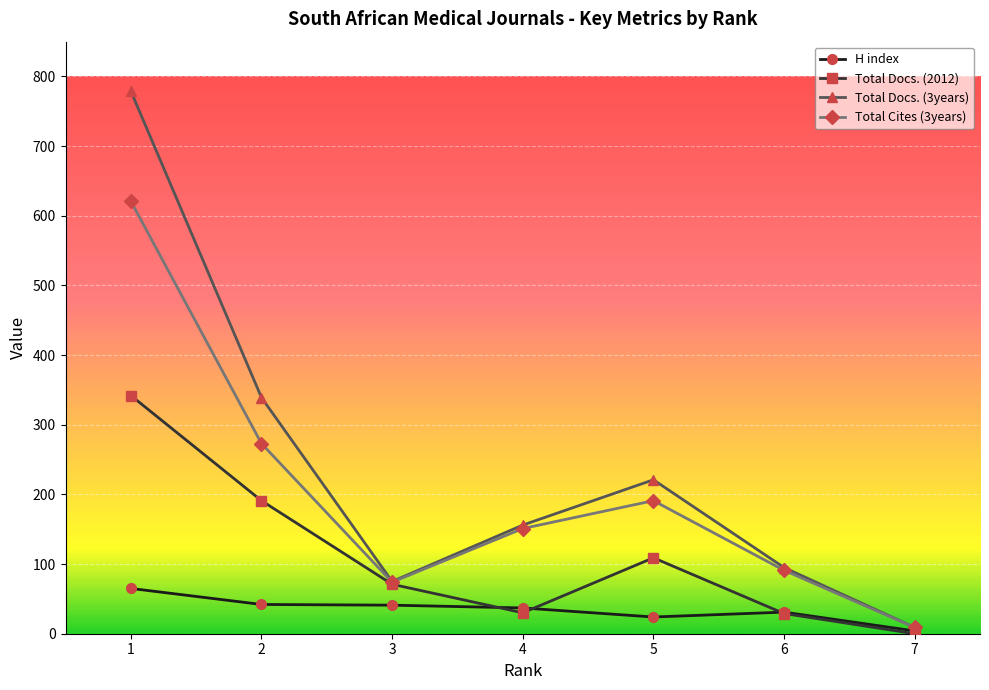

What is the total value across all series at 2?

845